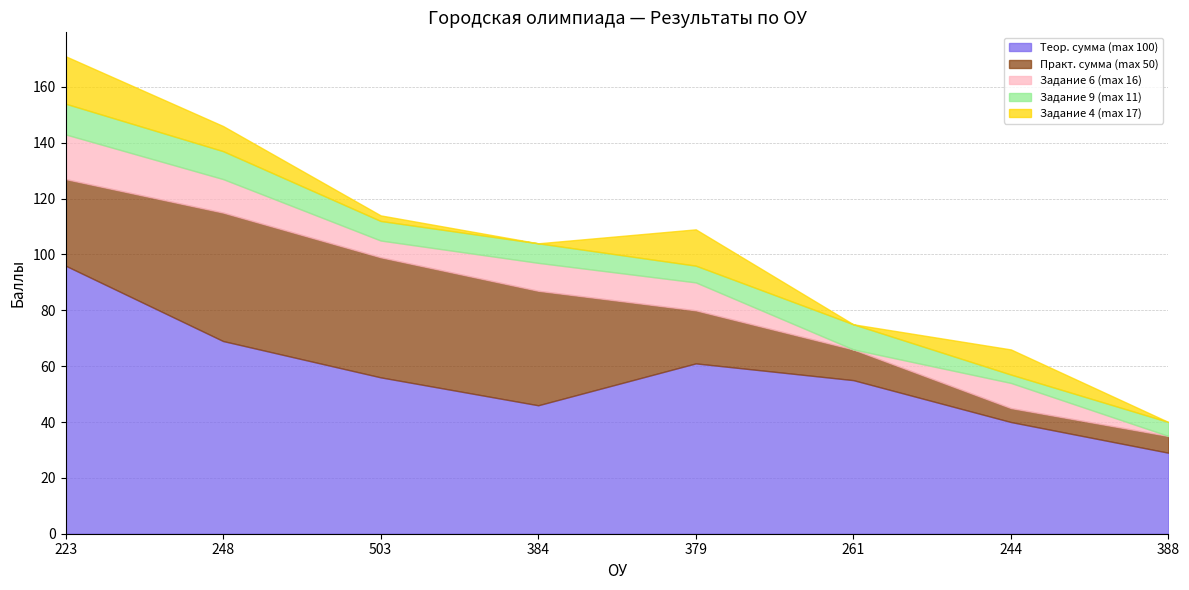

At 388, list the series in order from smallest to largest.

Задание 6 (max 16), Задание 4 (max 17), Задание 9 (max 11), Практ. сумма (max 50), Теор. сумма (max 100)